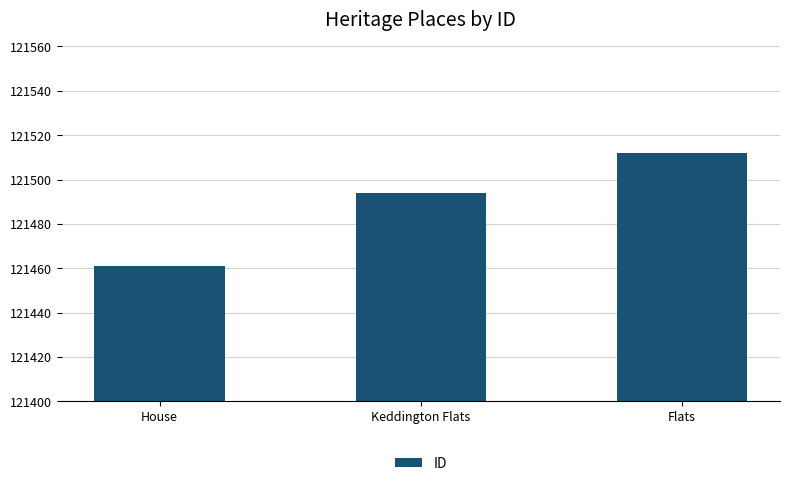

What is the average value?

121489